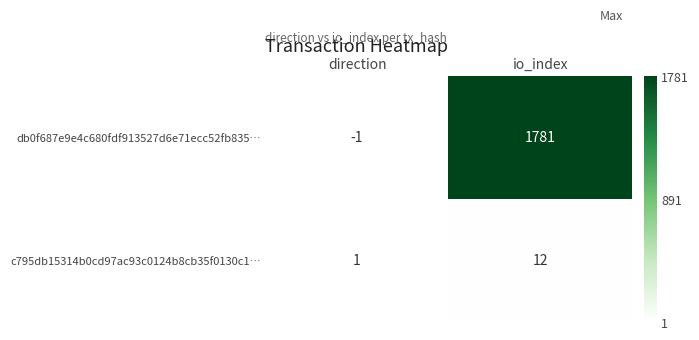

Count the number of data series in this chart.

2